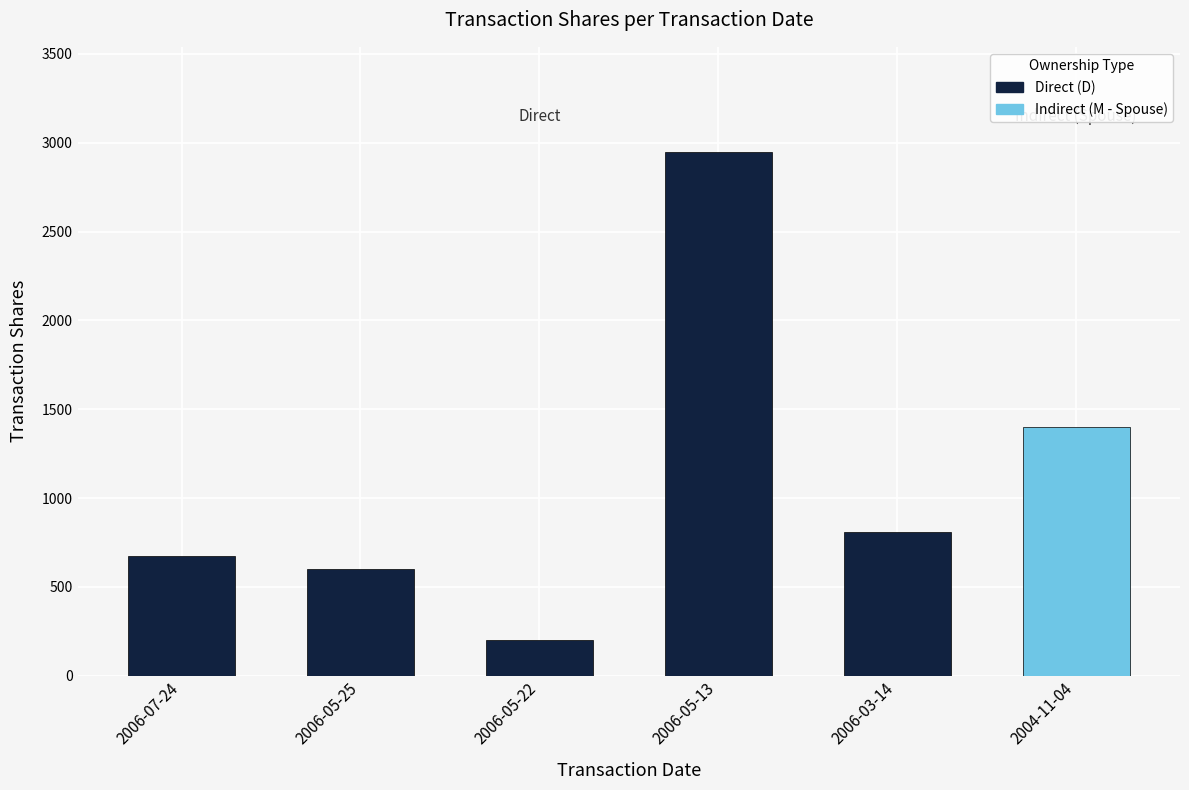

How many distinct data groups are displayed?

1